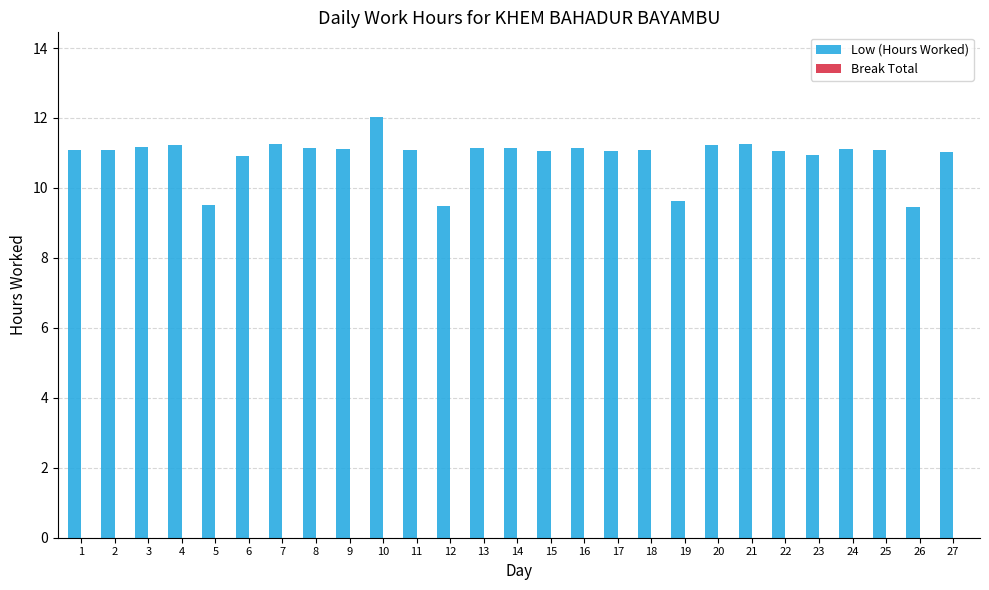

What is the difference between the values at 5 and 4?

1.7